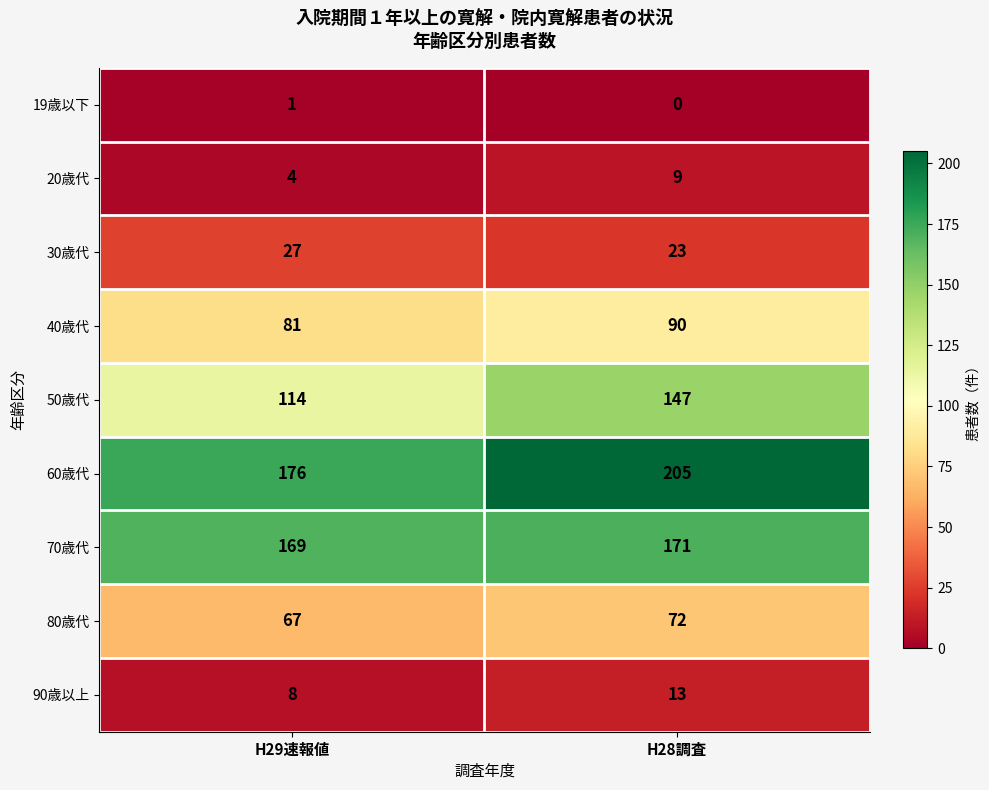

What is the sum of the 20歳代 values at H28調査 and H29速報値?

13